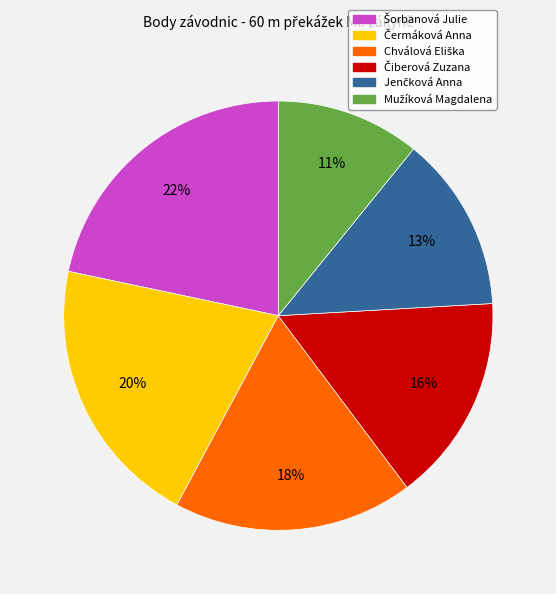

Does any single category account for the majority?

No